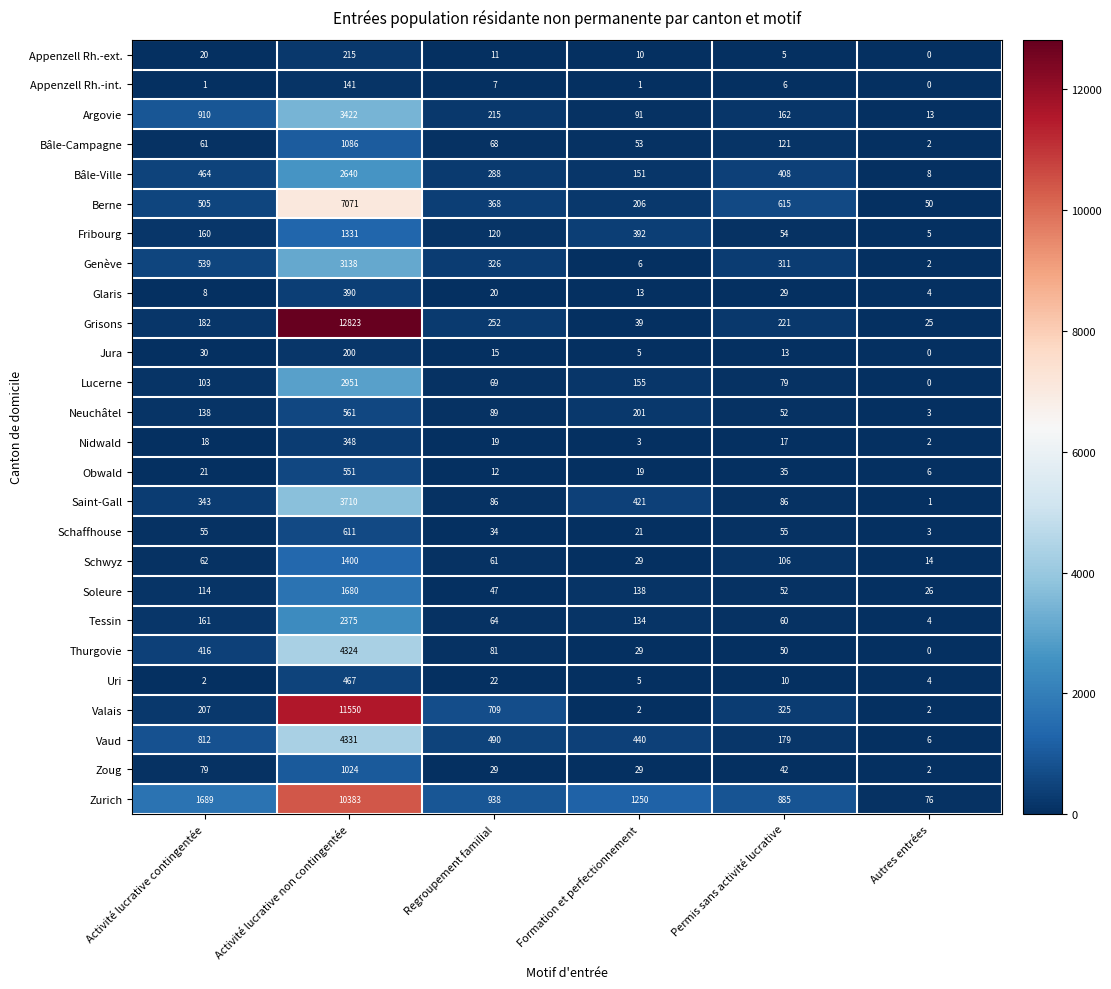

Between Formation et perfectionnement and Autres entrées, which series saw the biggest shift?

Zurich